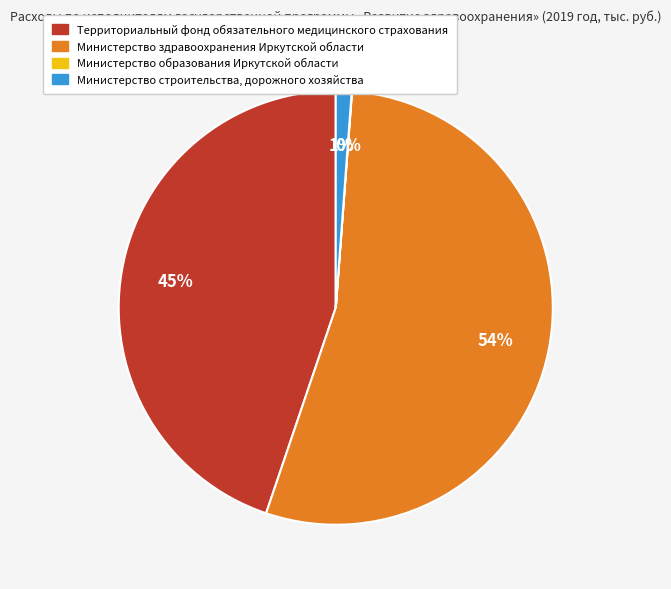

Between Министерство здравоохранения Иркутской области and Территориальный фонд обязательного медицинского страхования, which is larger?

Министерство здравоохранения Иркутской области